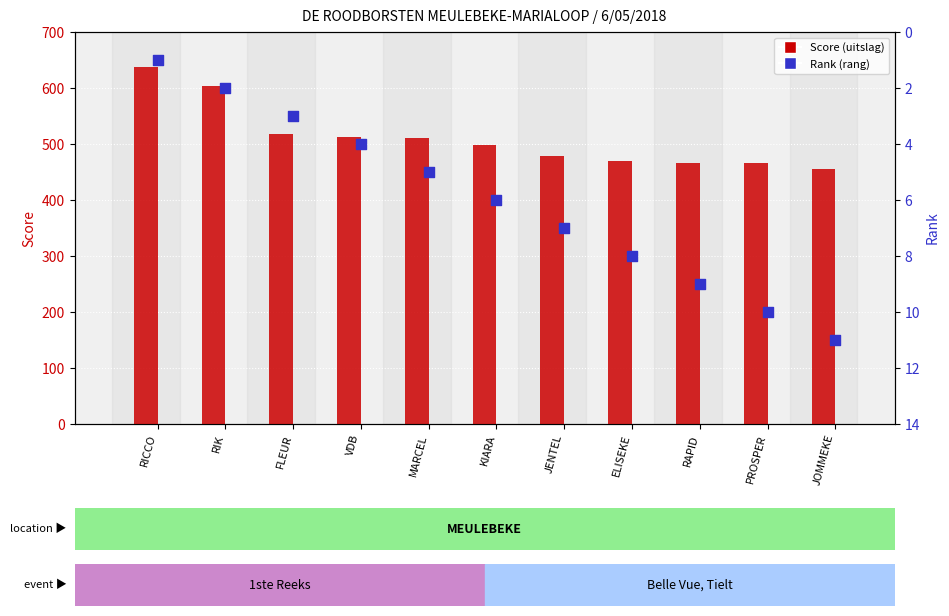

Which series contains the highest Y value?

Score